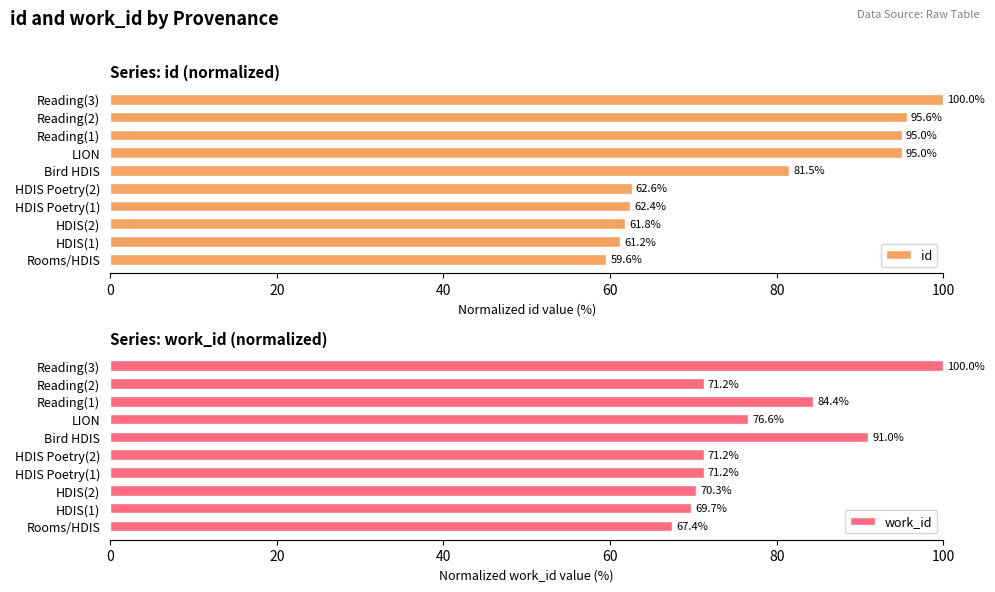

At how many categories does at least one series exceed 65?

10